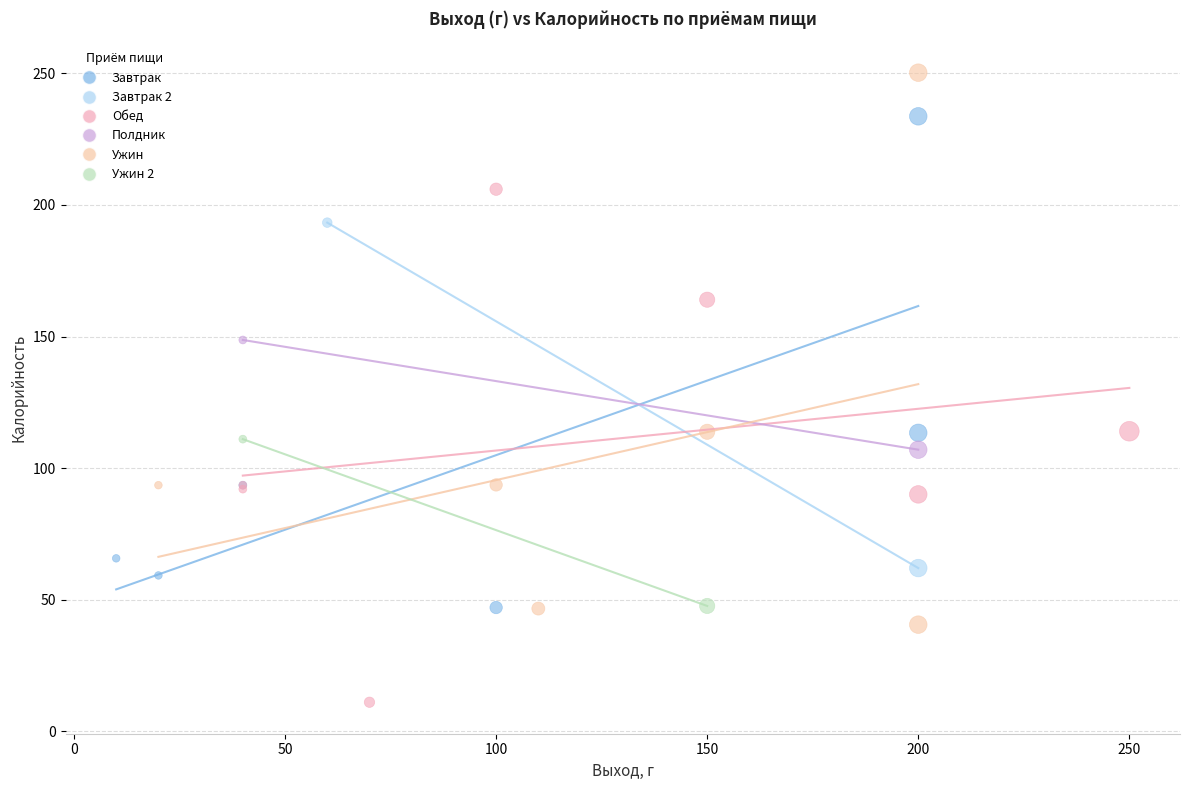

What are all the series names shown in the legend?

Завтрак, Завтрак 2, Обед, Полдник, Ужин, Ужин 2